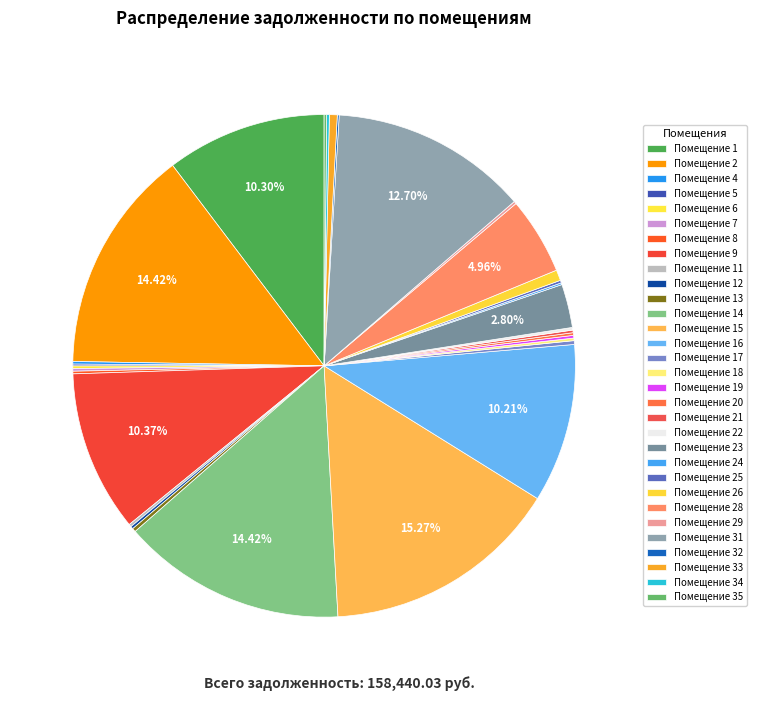

Does any single category account for the majority?

No